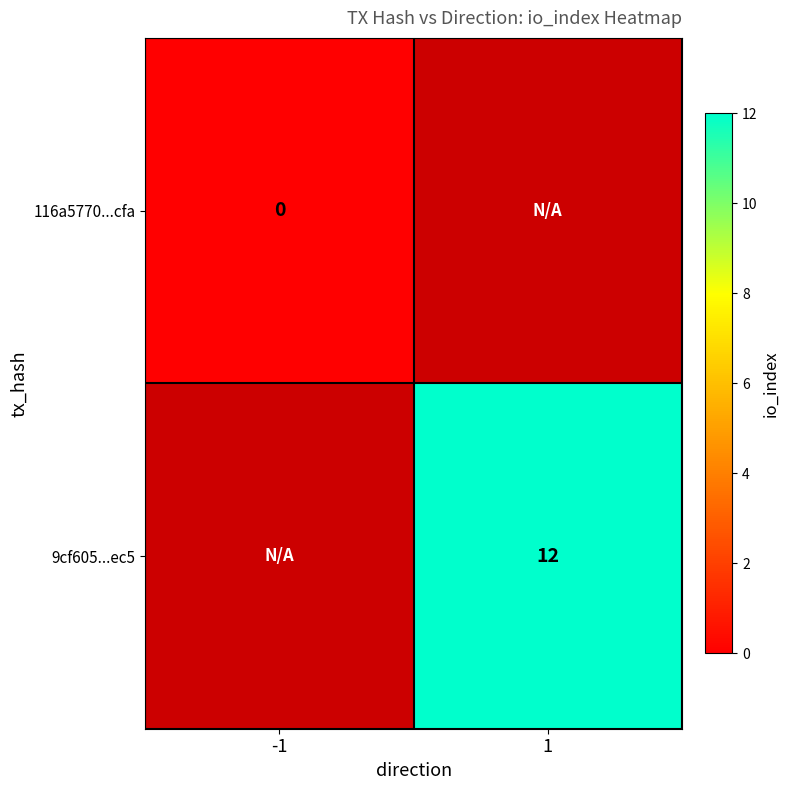

Is it true that 9cf605...ec5 equals 5 at 1?

False